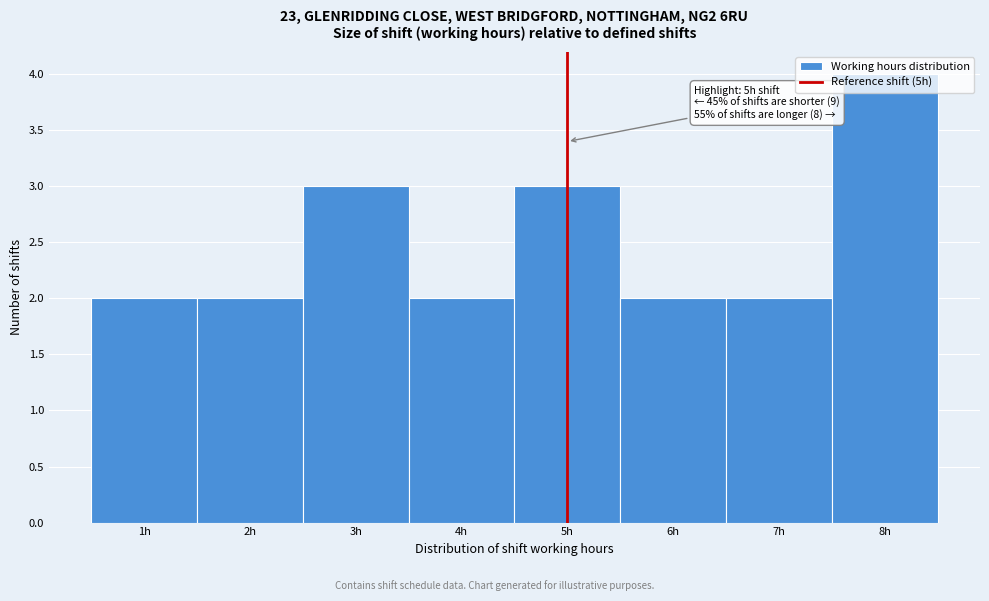

Which range on the x-axis has the tallest bar?

7.5 to 8.5